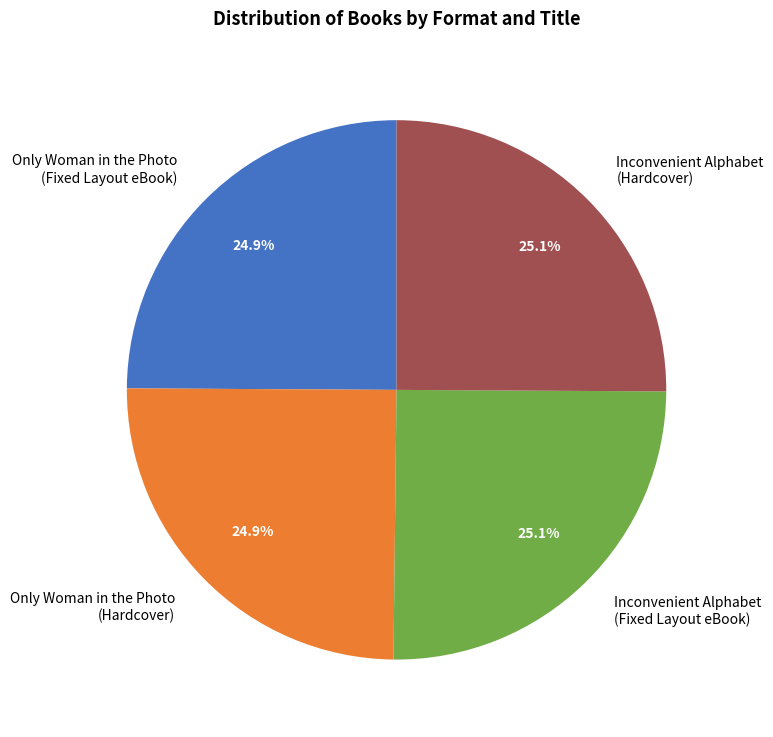

What percentage do Inconvenient Alphabet (Fixed Layout eBook) and Only Woman in the Photo (Fixed Layout eBook) together represent?

50.0%